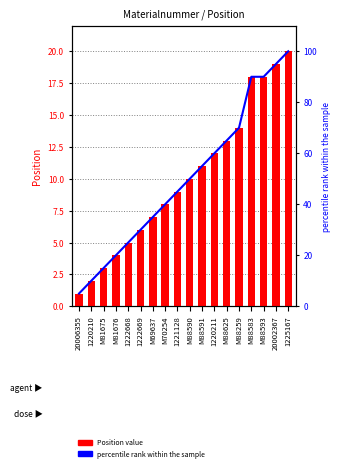

What is the sum of all percentile rank within the sample values?

900.0